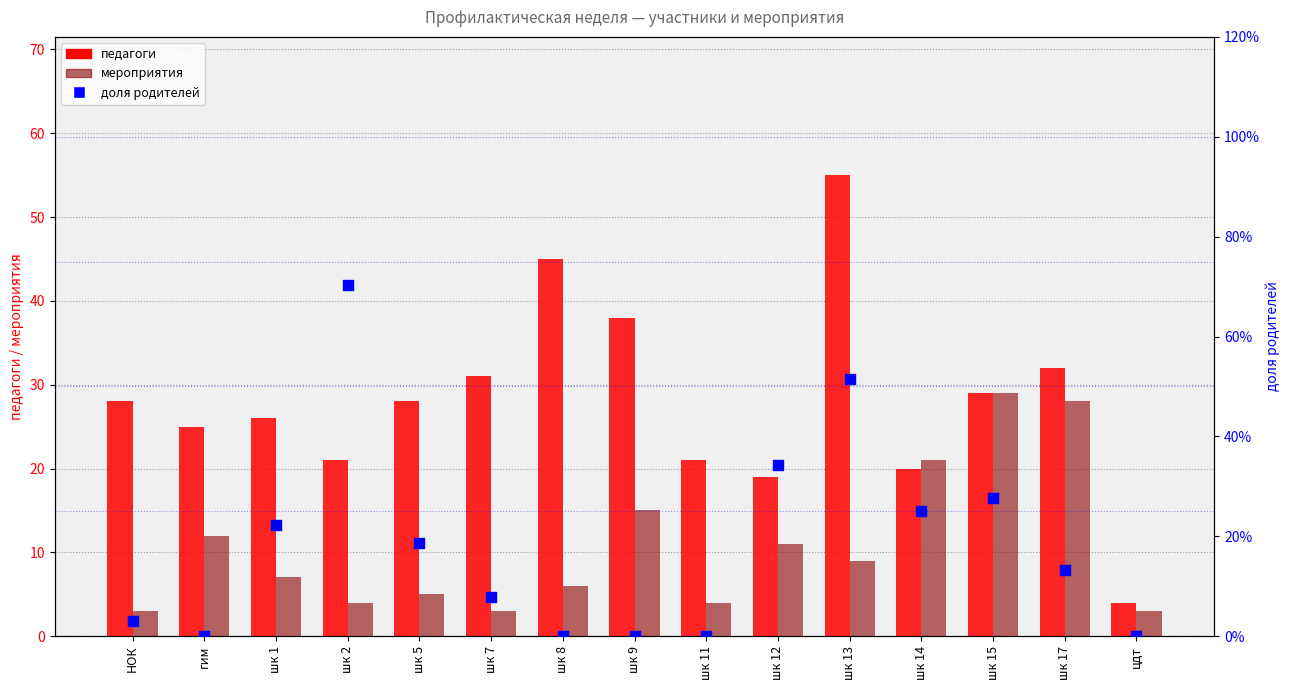

Is the value of педагоги at шк 13 greater than the value of доля родителей at шк 12?

Yes